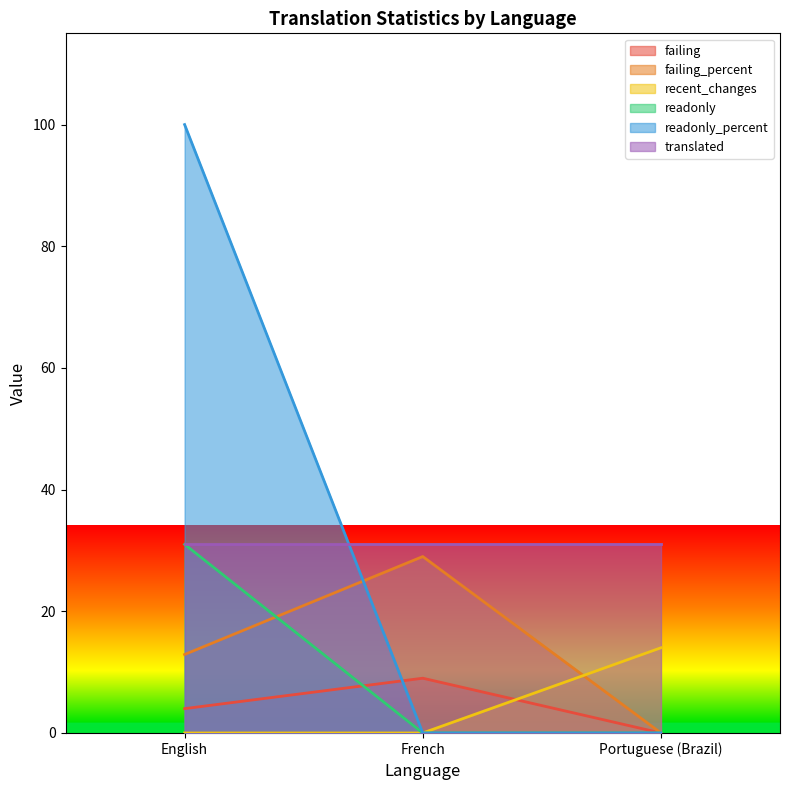

Which series has the widest spread of values?

readonly_percent